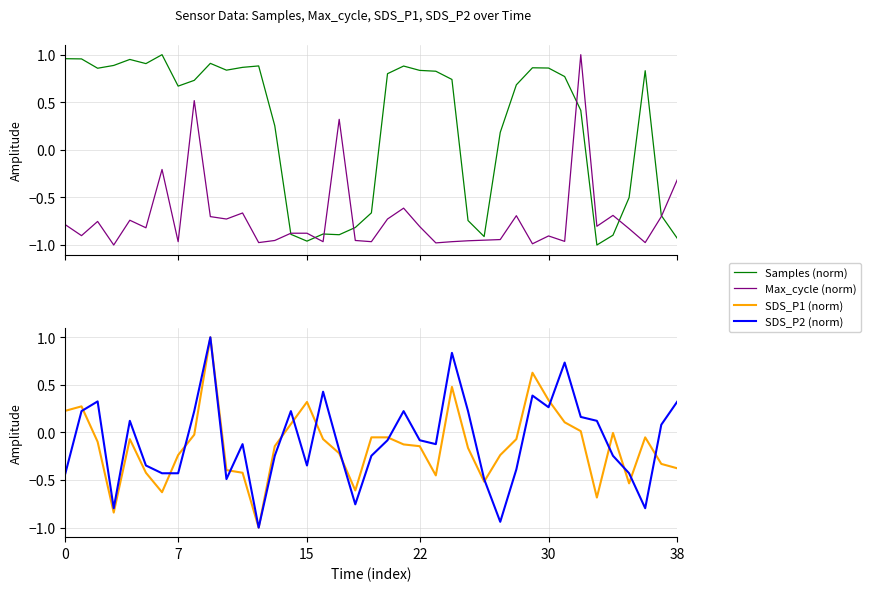

What is the difference between the highest and lowest values at 12?

1.9